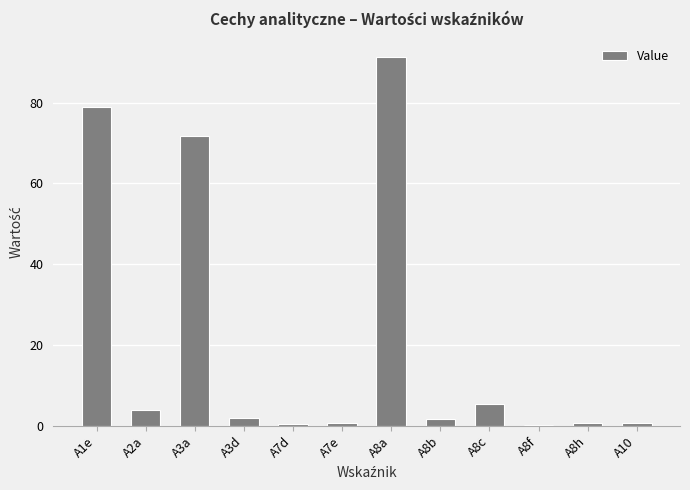

How many categories are shown in the chart?

12